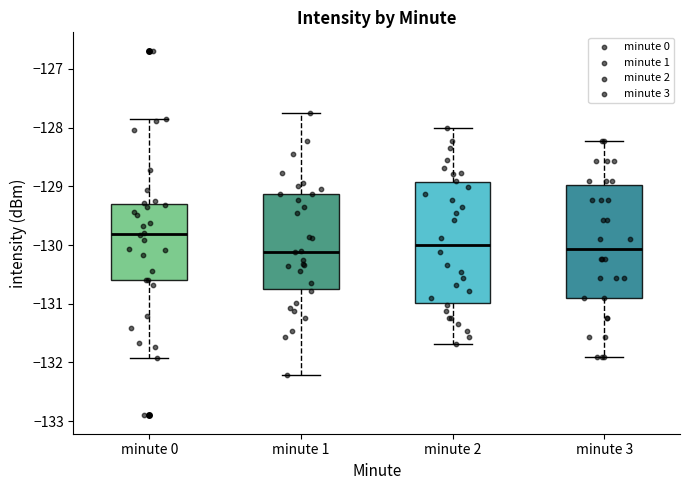

Reading left to right, transcribe this box plot: for each box, give where its median line is, the range the box spans, and where its two whiskers end, as read against the y-axis. The values are not printed on the chart, so give them approximately, as read against the axis.

minute 0: median -129.8, box -130.6 to -129.3, whiskers -131.9 to -127.9
minute 1: median -130.1, box -130.8 to -129.1, whiskers -132.2 to -127.8
minute 2: median -130.0, box -131.0 to -128.9, whiskers -131.7 to -128.0
minute 3: median -130.1, box -130.9 to -129.0, whiskers -131.9 to -128.2